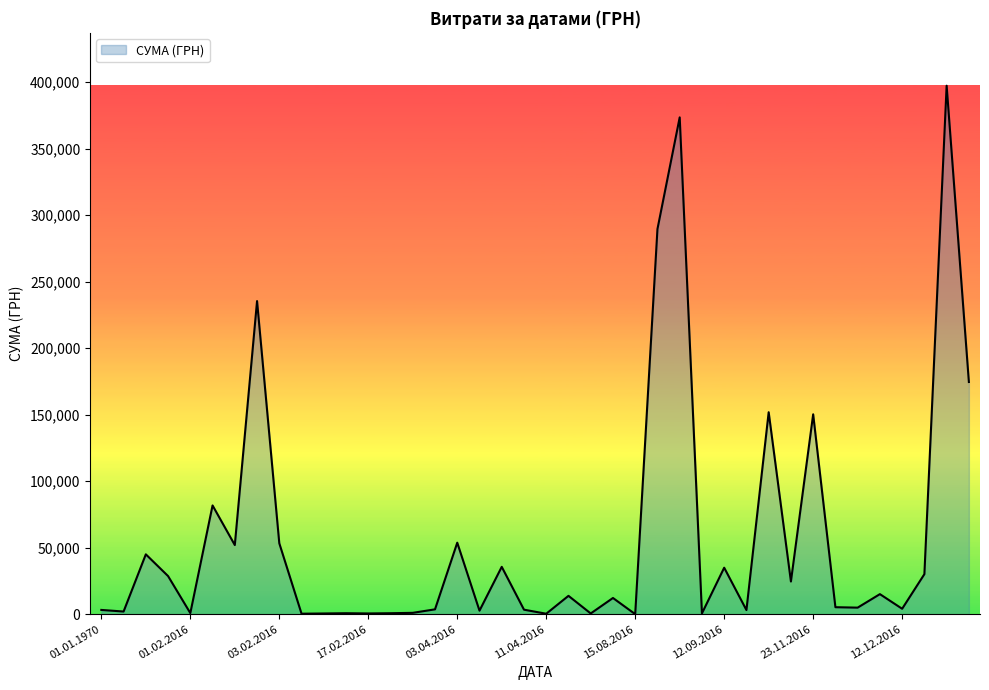

How many lines are shown in the chart?

1